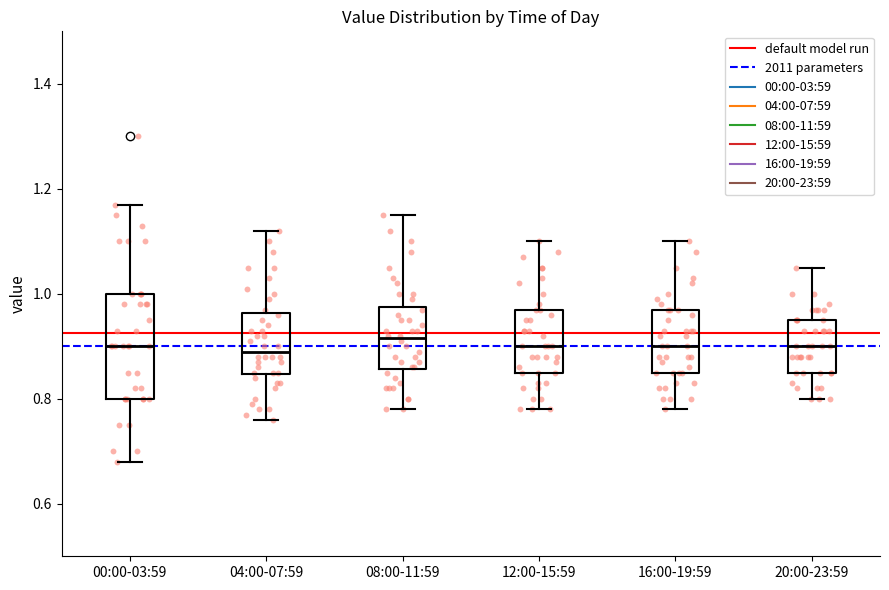

Reading left to right, read every box against the y-axis: the position of its median line, the range the box covers, and the ends of its whiskers. The values are not printed on the chart, so give them approximately, as read against the axis.

00:00-03:59: median 0.90, box 0.80 to 1.00, whiskers 0.68 to 1.18
04:00-07:59: median 0.90, box 0.84 to 0.96, whiskers 0.76 to 1.12
08:00-11:59: median 0.92, box 0.86 to 0.98, whiskers 0.78 to 1.16
12:00-15:59: median 0.90, box 0.86 to 0.98, whiskers 0.78 to 1.10
16:00-19:59: median 0.90, box 0.86 to 0.98, whiskers 0.78 to 1.10
20:00-23:59: median 0.90, box 0.86 to 0.96, whiskers 0.80 to 1.06